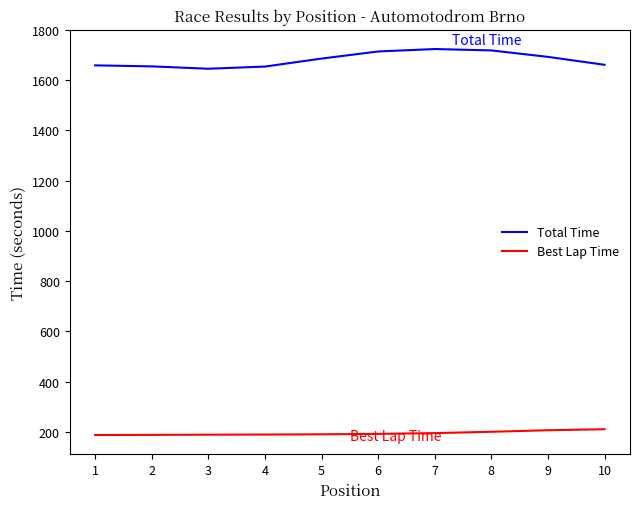

Is this an area chart (filled region under the line)?

No